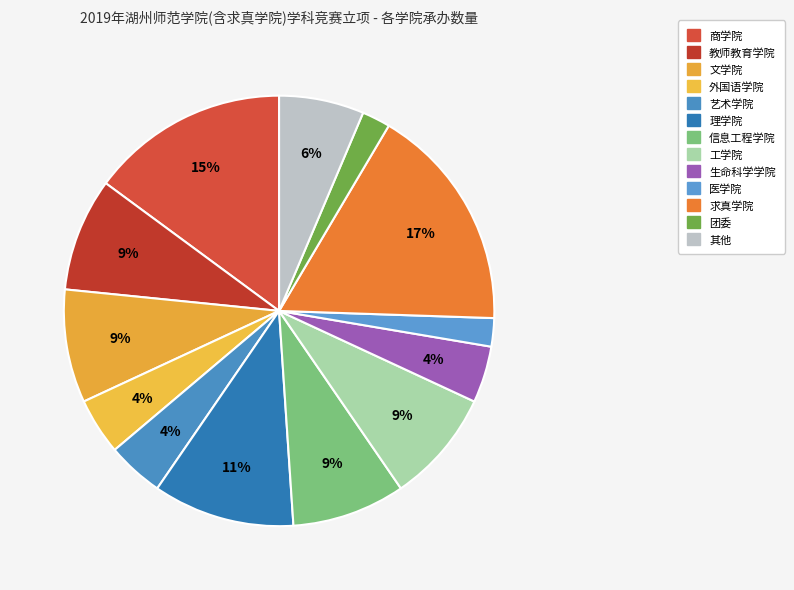

Count the number of slices in the pie.

13